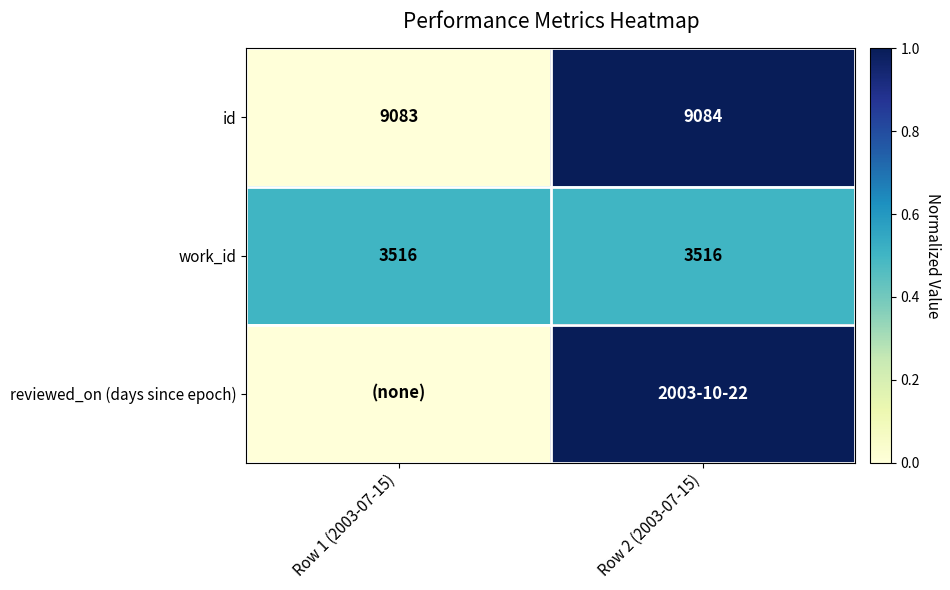

What is the sum of all id values?

18167